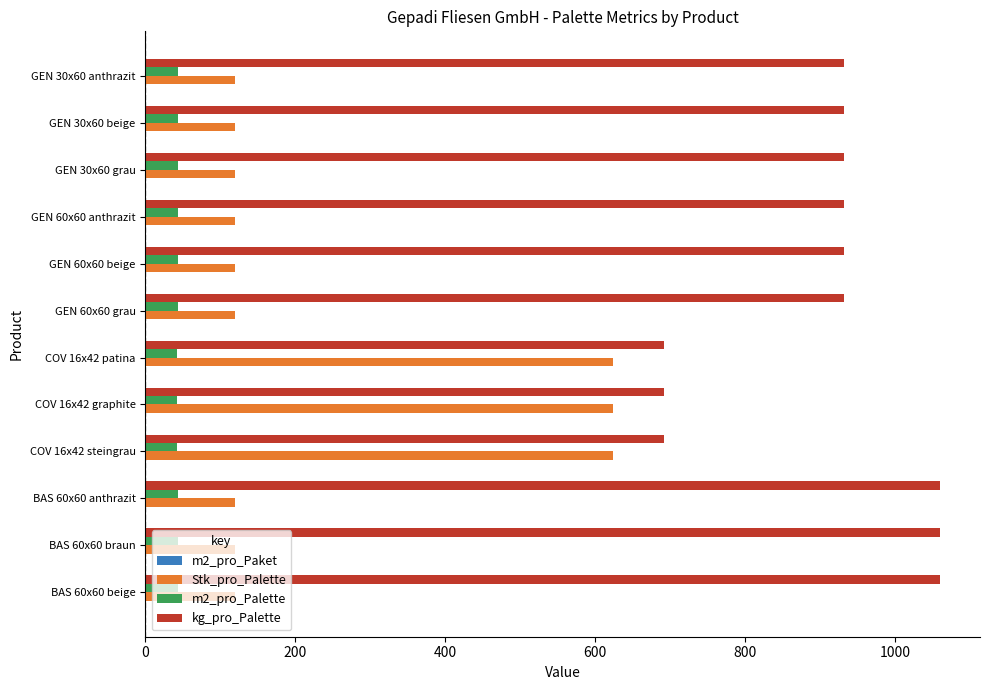

What is the greatest value displayed?

1060.2